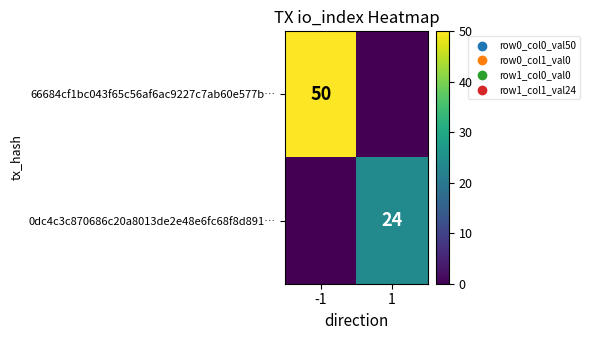

True or false: 66684cf1bc043f65c56af6ac9227c7ab60e577b… has a value of 50 at -1.

True